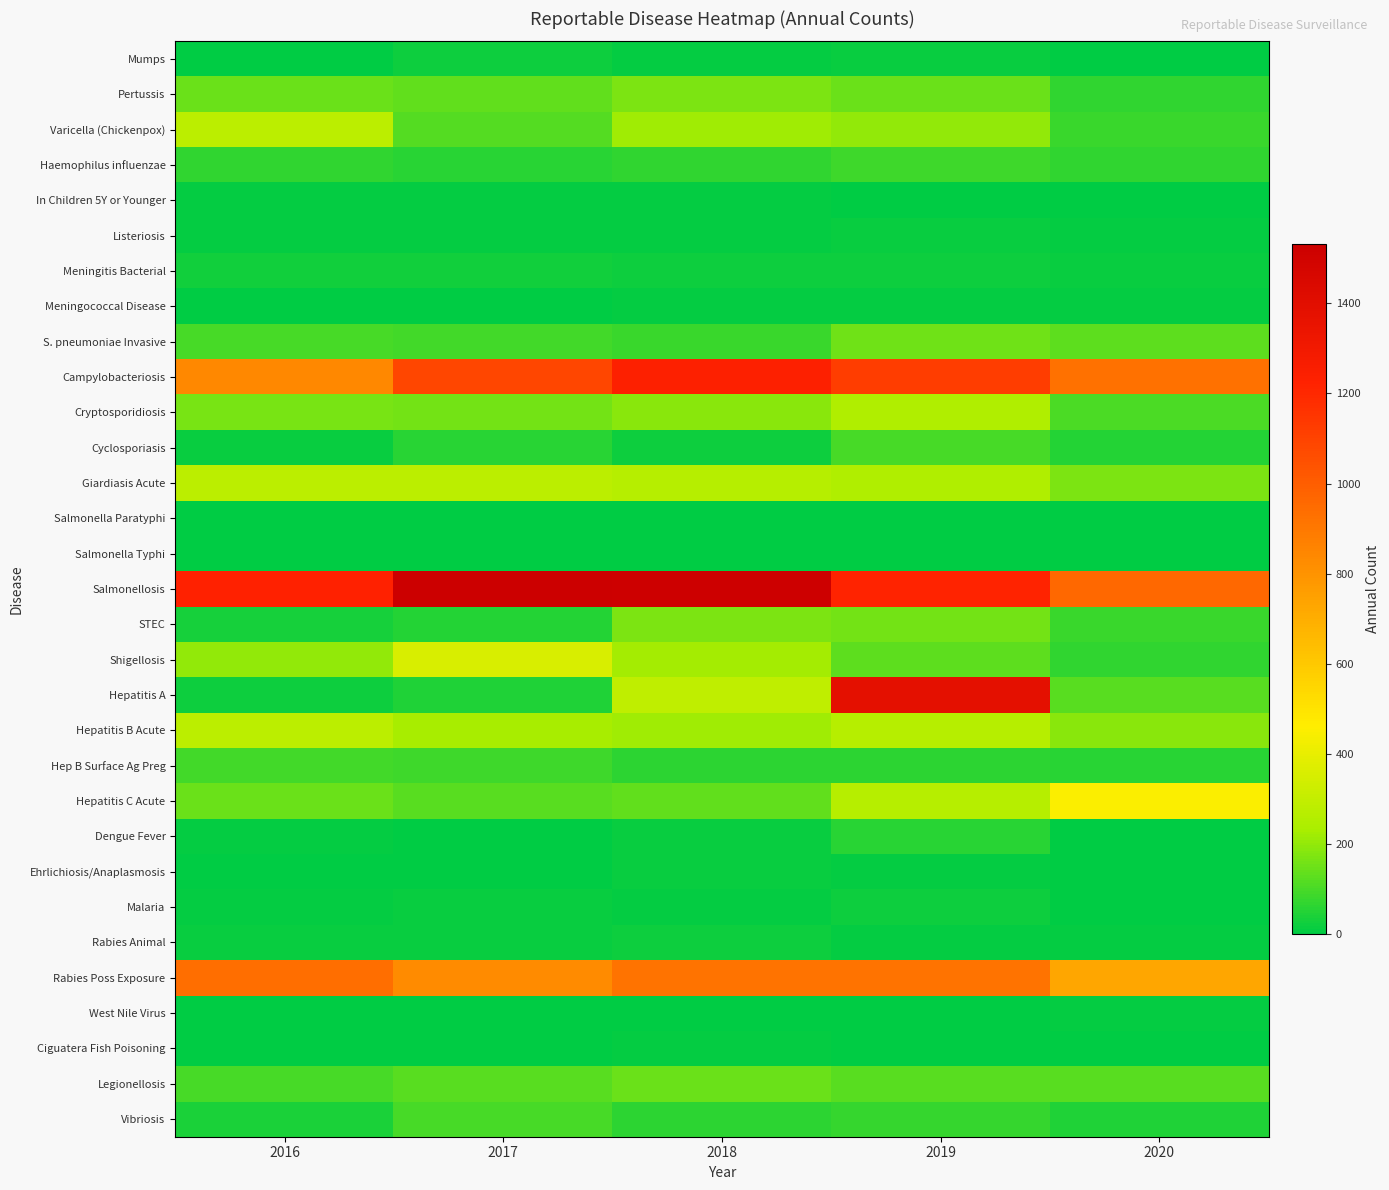

Rank the series by their maximum value, from lowest to highest.

Salmonella Paratyphi, Salmonella Typhi, Meningococcal Disease, West Nile Virus, Ciguatera Fish Poisoning, In Children 5Y or Younger, Ehrlichiosis/Anaplasmosis, Listeriosis, Malaria, Rabies Animal, Mumps, Meningitis Bacterial, Dengue Fever, Haemophilus influenzae, Hep B Surface Ag Preg, Cyclosporiasis, Vibriosis, Legionellosis, S. pneumoniae Invasive, STEC, Pertussis, Cryptosporidiosis, Varicella (Chickenpox), Hepatitis B Acute, Giardiasis Acute, Shigellosis, Hepatitis C Acute, Rabies Poss Exposure, Campylobacteriosis, Hepatitis A, Salmonellosis